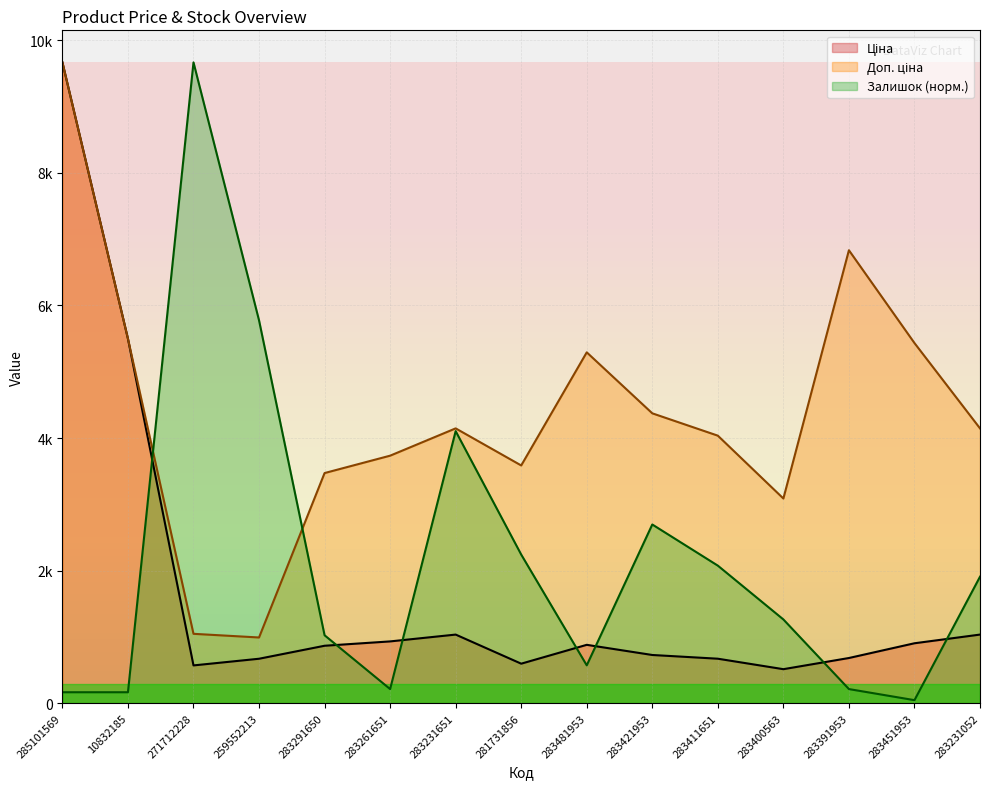

What is the greatest value displayed?

9664.7